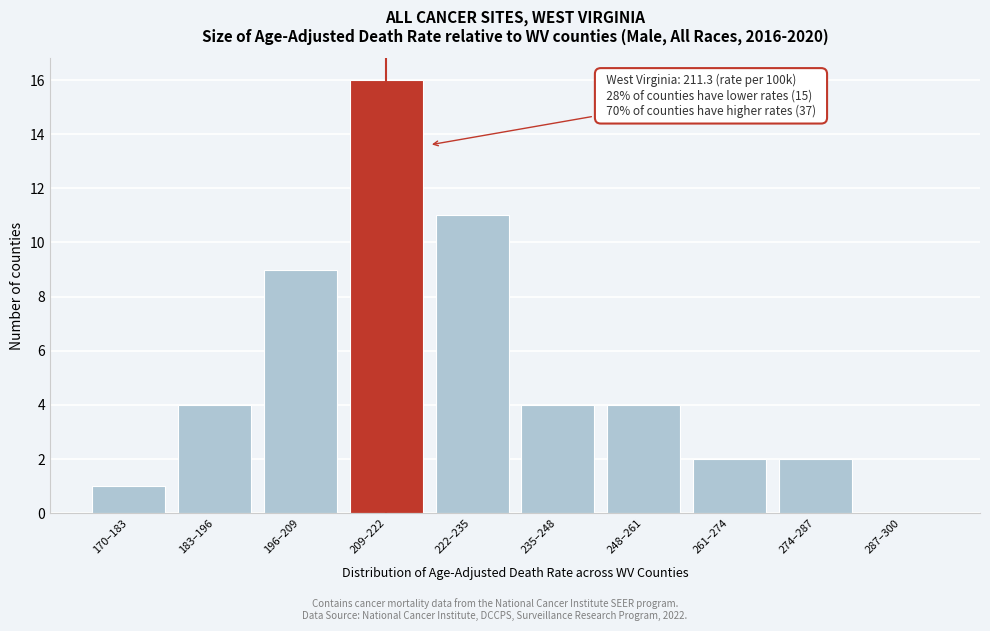

Reading left to right, transcribe all the data shown in this chart.

170–183=1	183–196=4	196–209=9	209–222=16	222–235=11	235–248=4	248–261=4	261–274=2	274–287=2	287–300=0